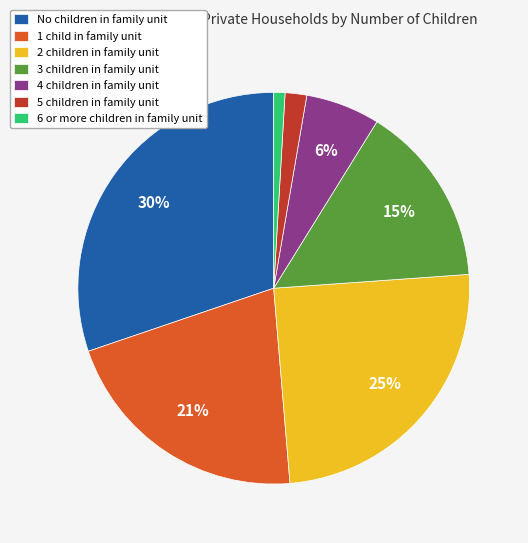

What is the ratio of the value at 3 children in family unit to the value at No children in family unit?

0.5